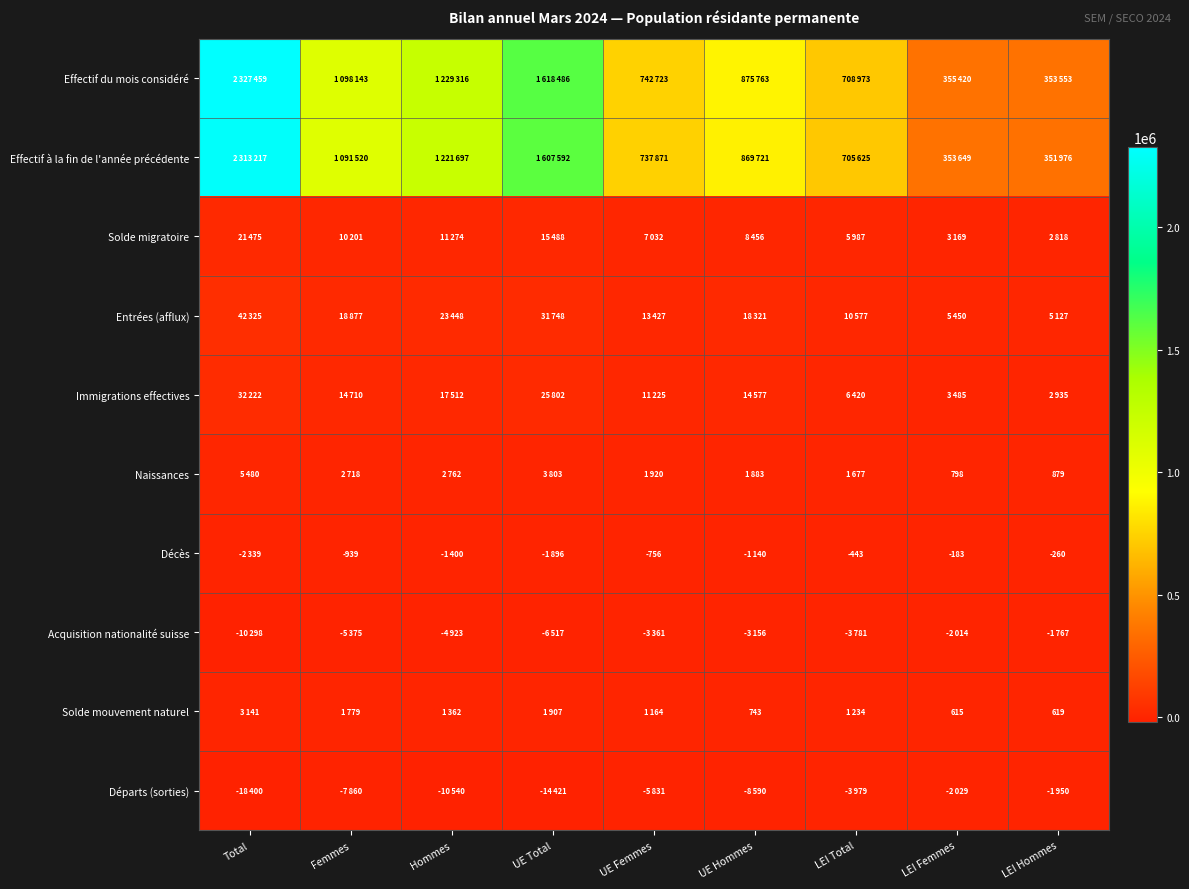

Which category has the highest value across all series?

Total